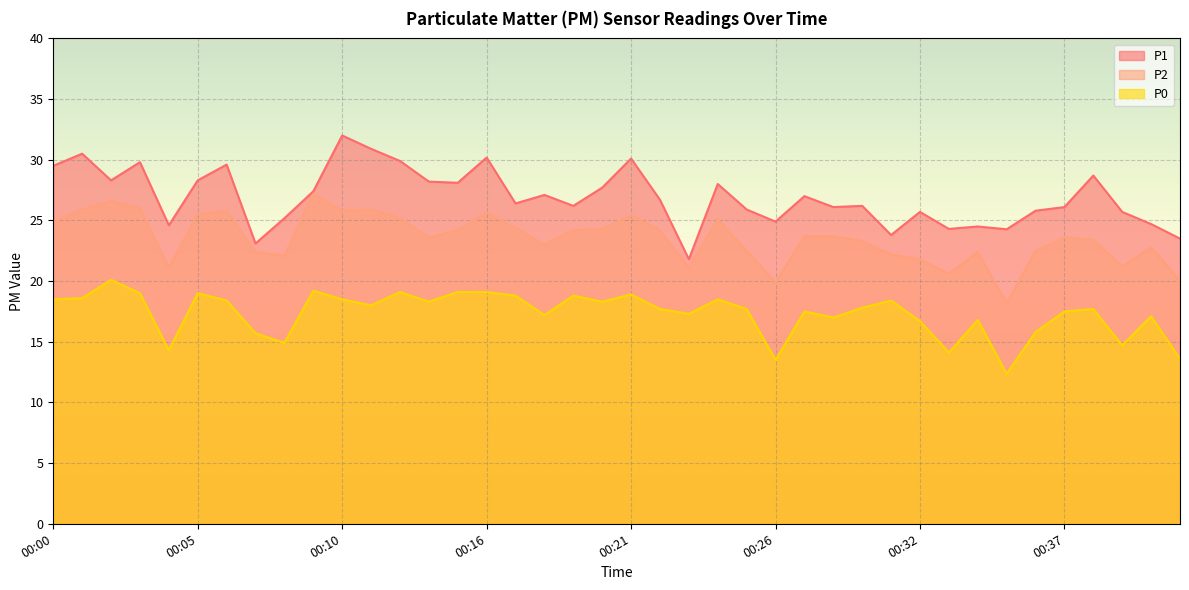

True or false: P1 and P0 intersect in this chart.

False